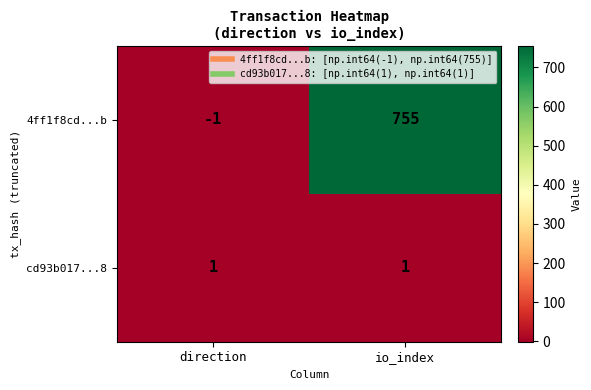

List the series in order of their overall mean, lowest first.

cd93b017...8, 4ff1f8cd...b